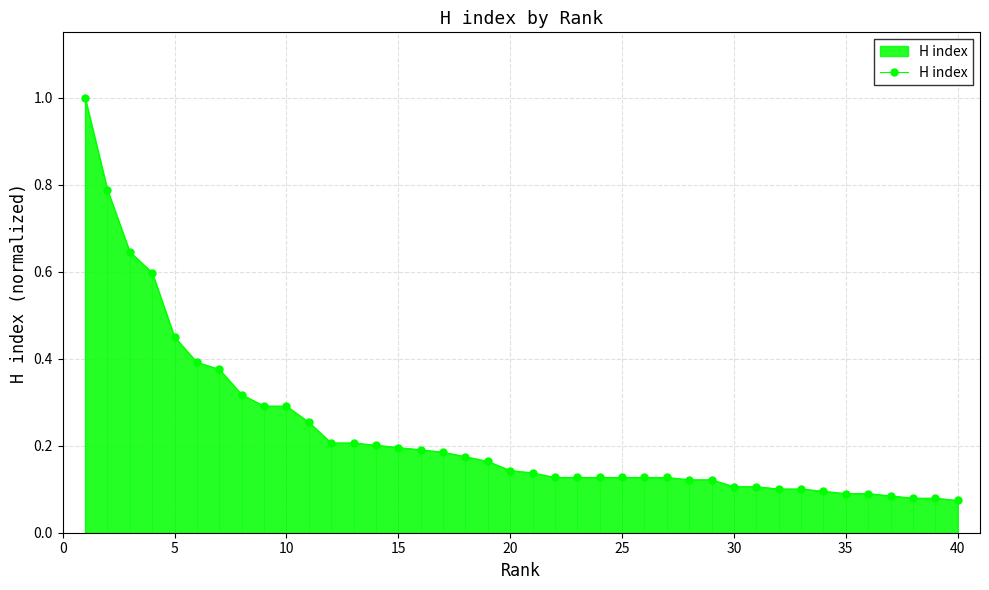

What is the sum of all values?

9.2